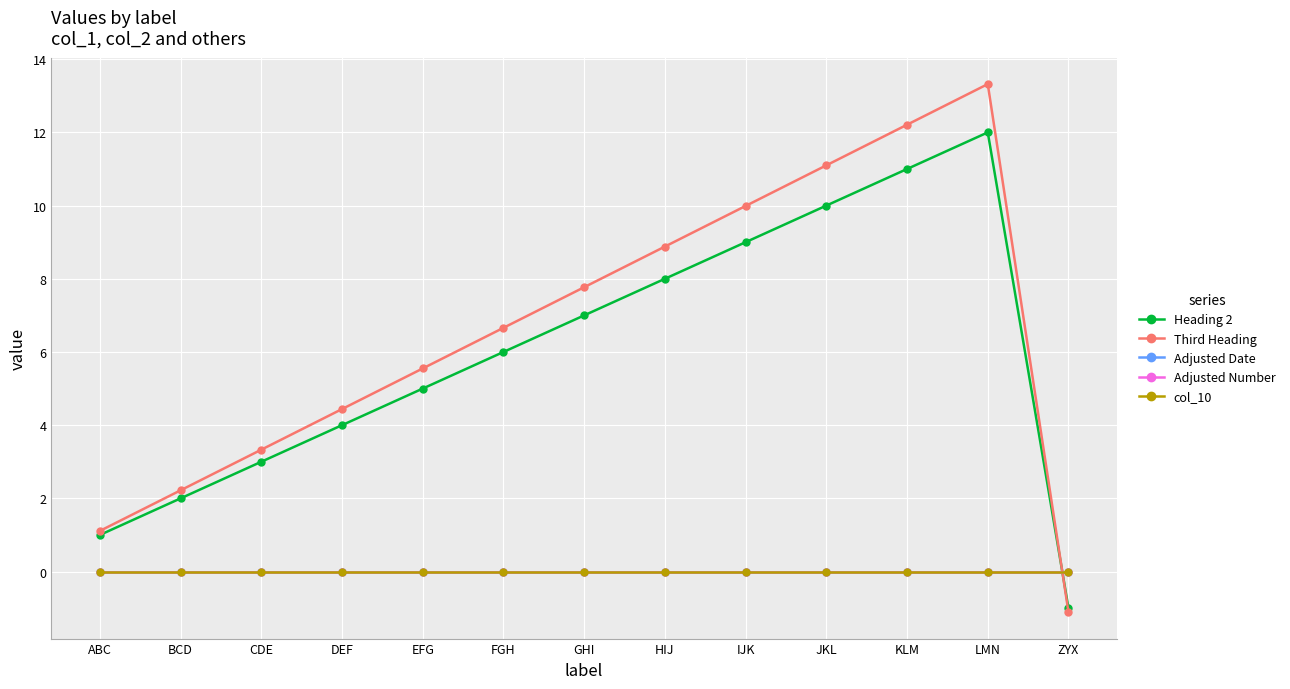

True or false: col_10 and Heading 2 cross at least once.

True